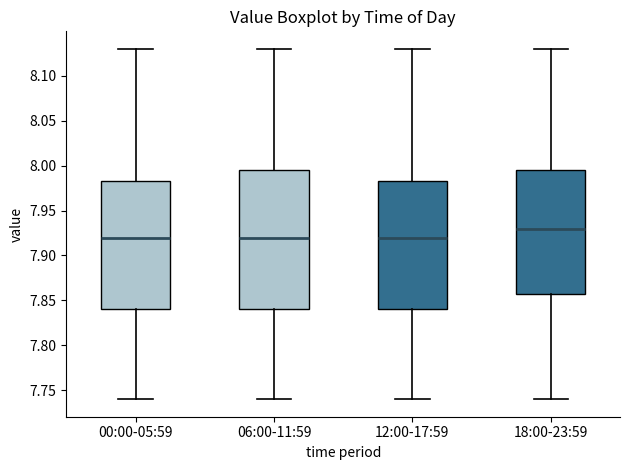

Where does the median line of the box for 00:00-05:59 sit on the y-axis? The values are not printed on the chart, so give them approximately, as read against the axis.

7.920